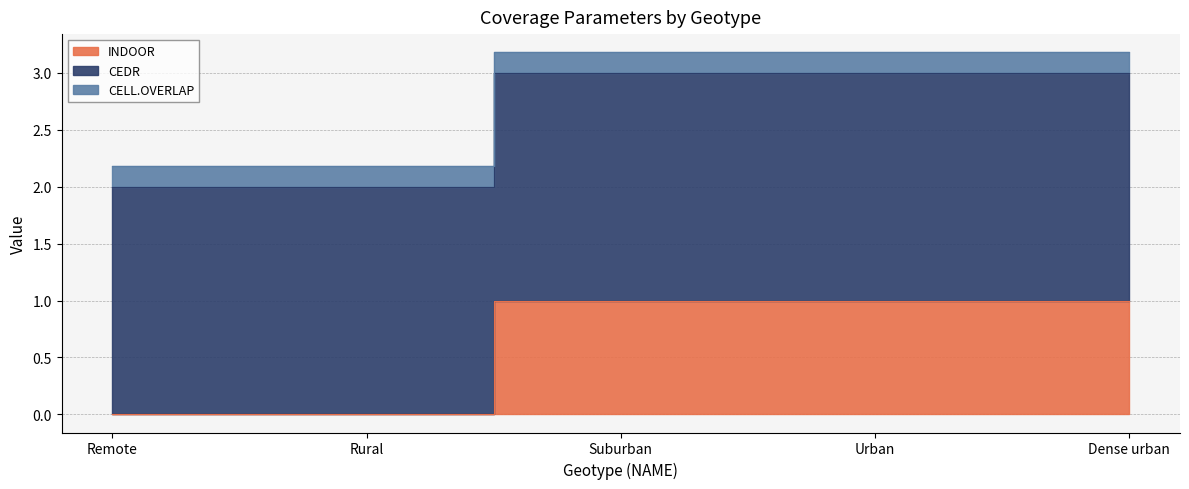

What position from the right is Remote?

5